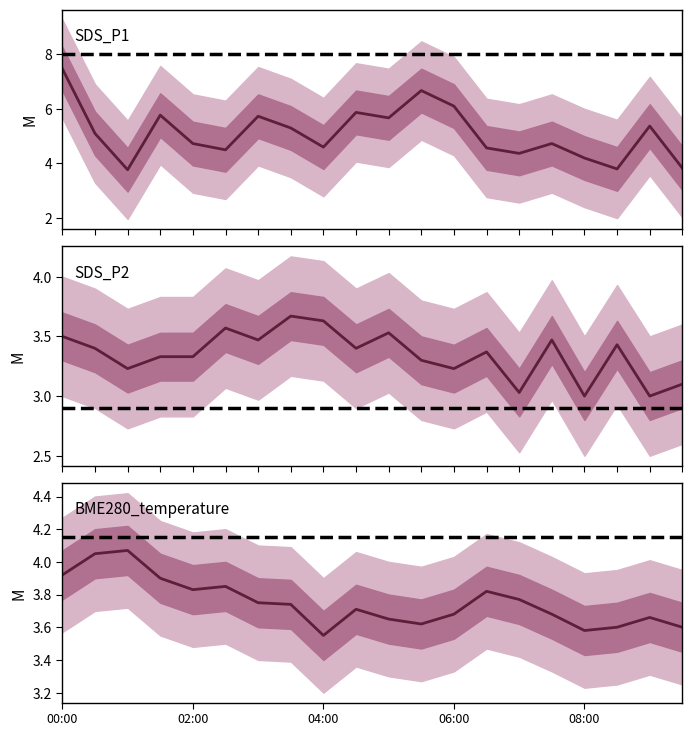

List the series in order of their peak value, lowest first.

SDS_P2, BME280_temperature, SDS_P1